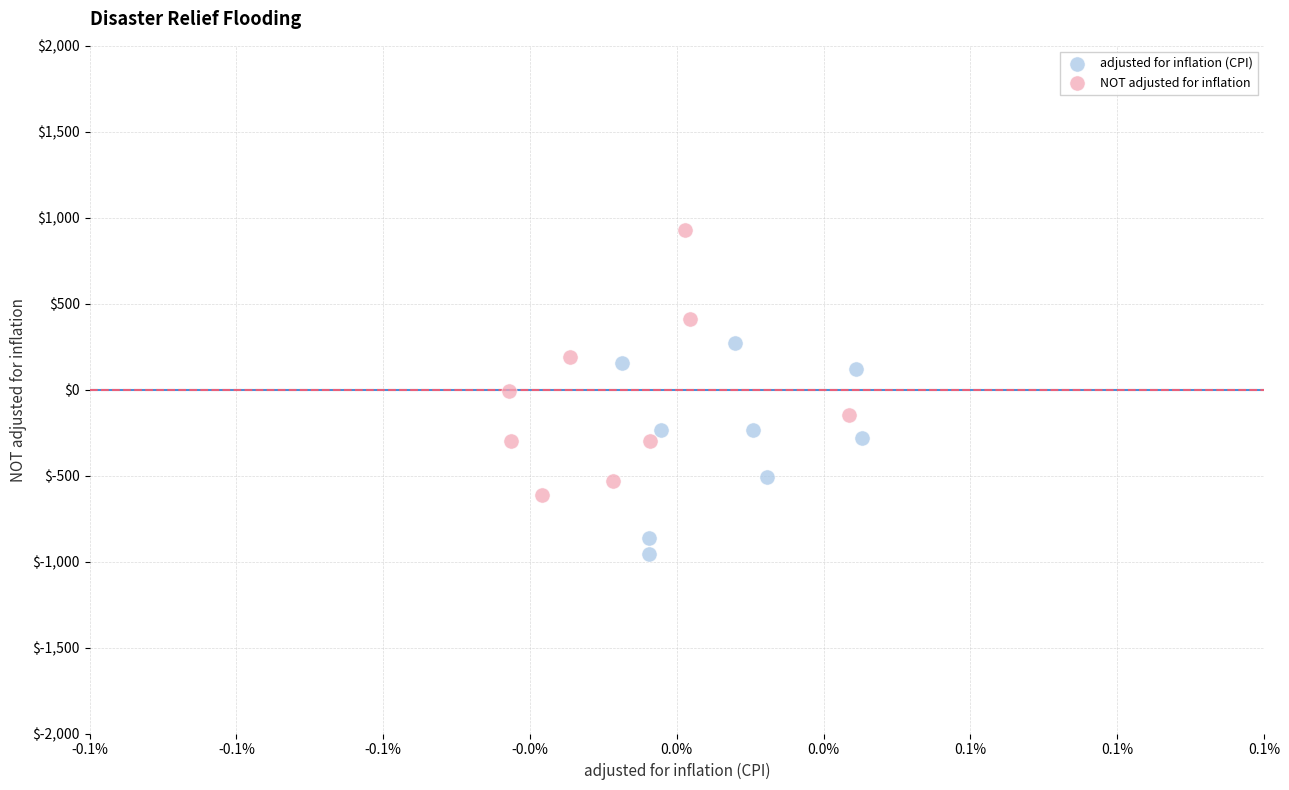

Which series has the largest Y range (max minus min)?

NOT adjusted for inflation